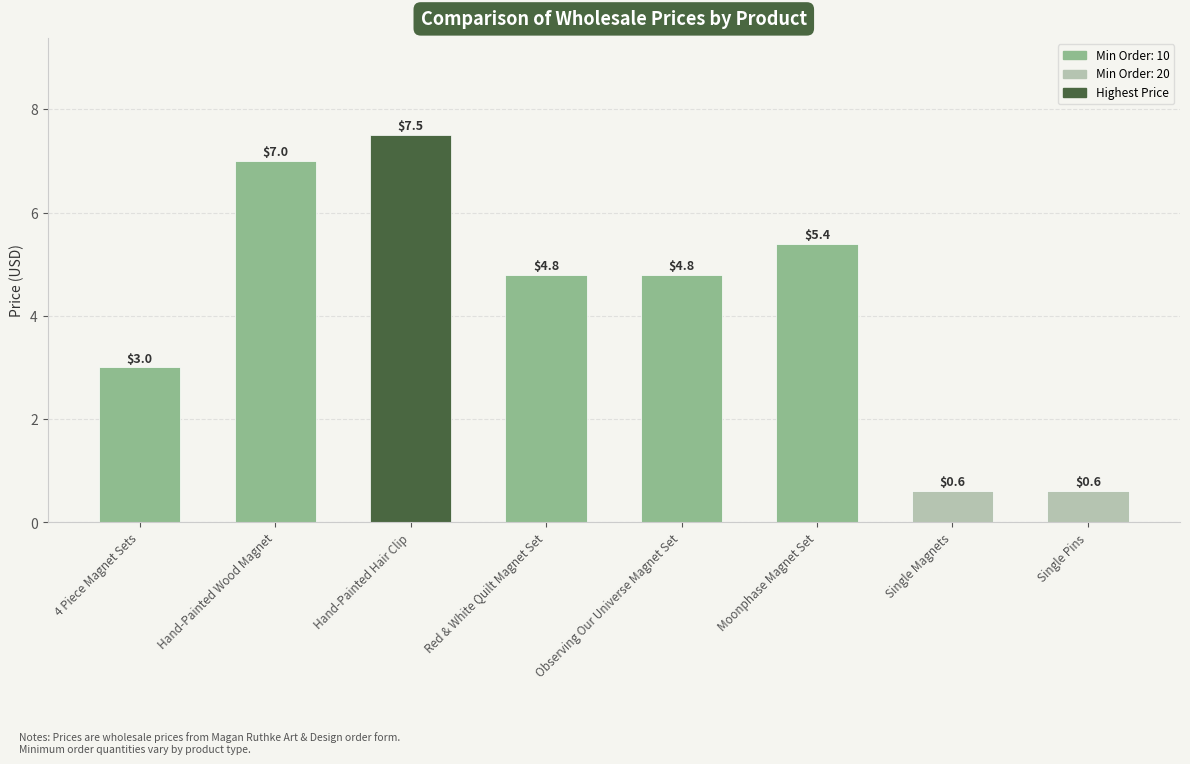

The value at Single Magnets is 0.6. True or false?

True